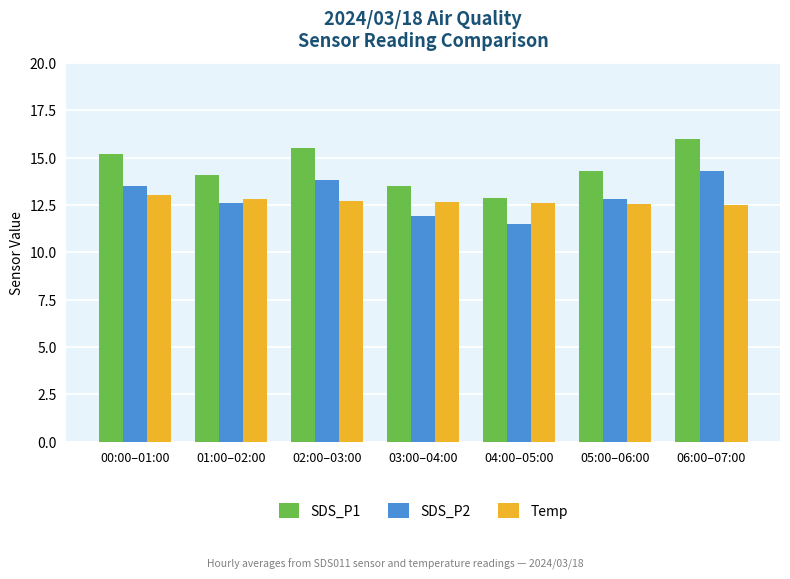

At 03:00–04:00, list the series in order from largest to smallest.

SDS_P1, Temp, SDS_P2